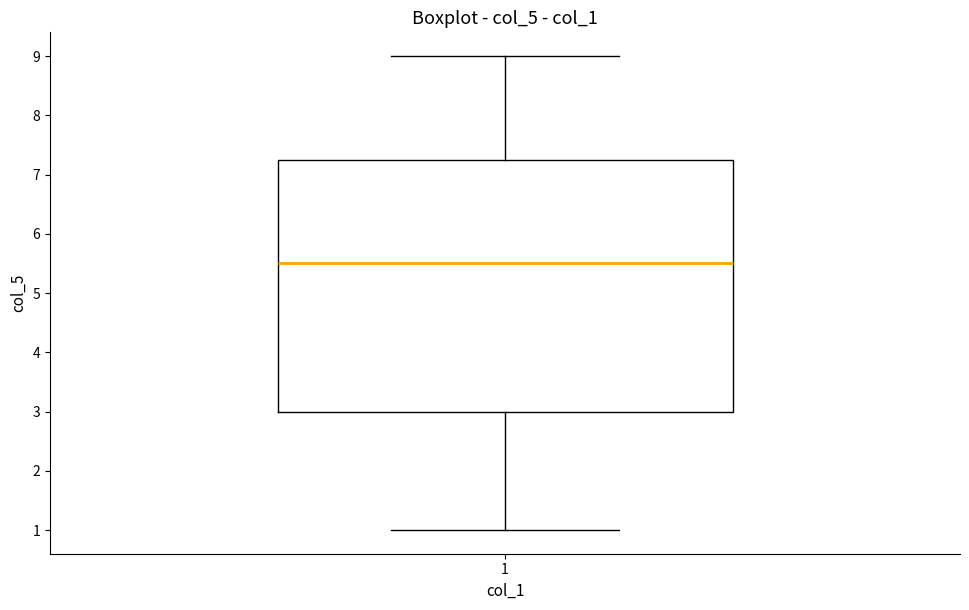

Where does the upper whisker of the box at x = 1 end on the y-axis? The values are not printed on the chart, so give them approximately, as read against the axis.

9.0